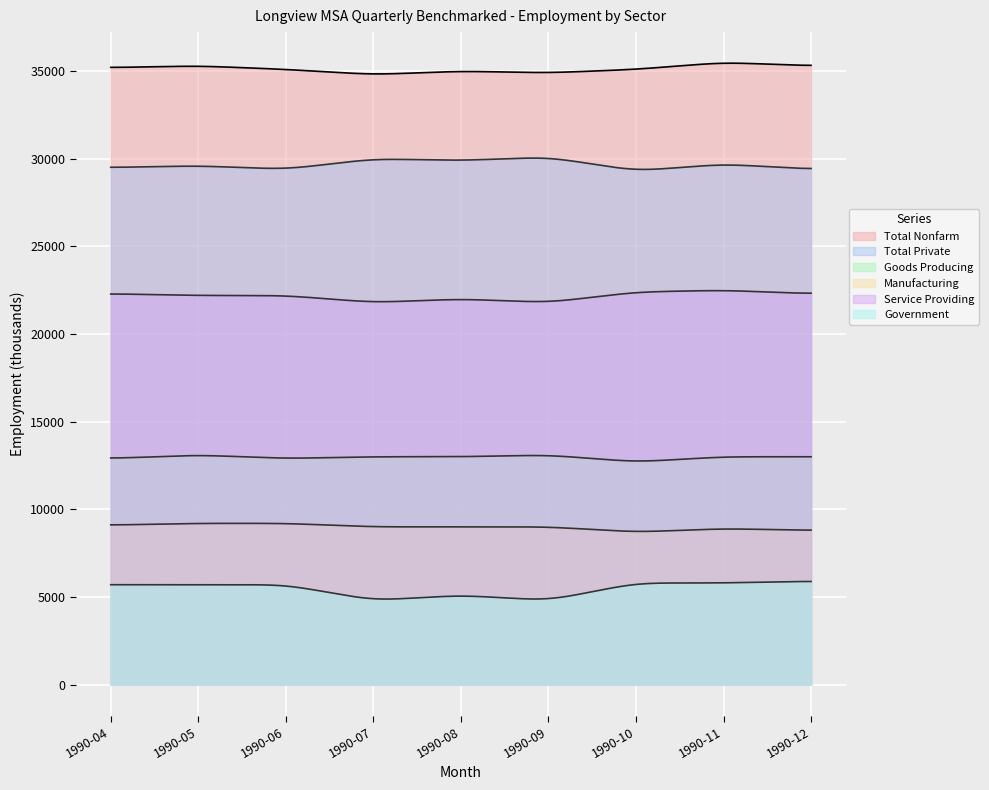

Is the value of Manufacturing at 1990-12 greater than the value of Government at 1990-06?

Yes